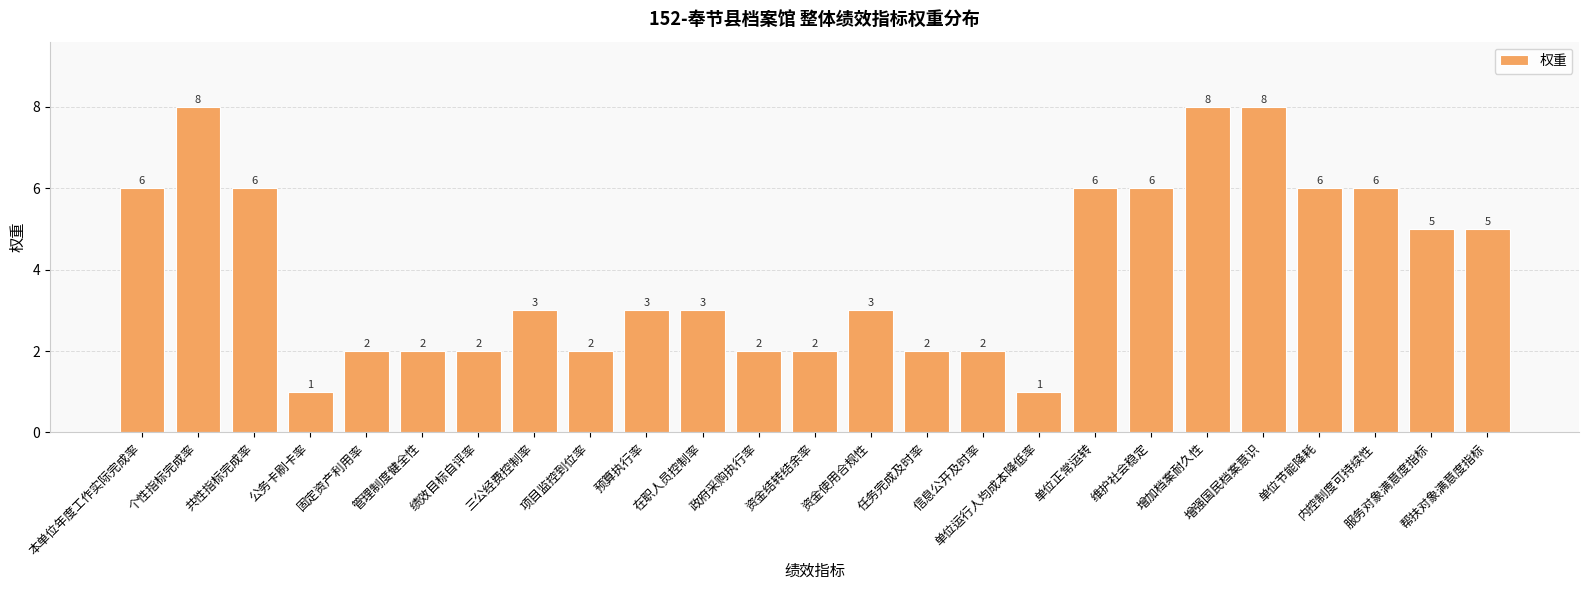

Reading left to right, extract all data points from this chart.

6	8	6	1	2	2	2	3	2	3	3	2	2	3	2	2	1	6	6	8	8	6	6	5	5